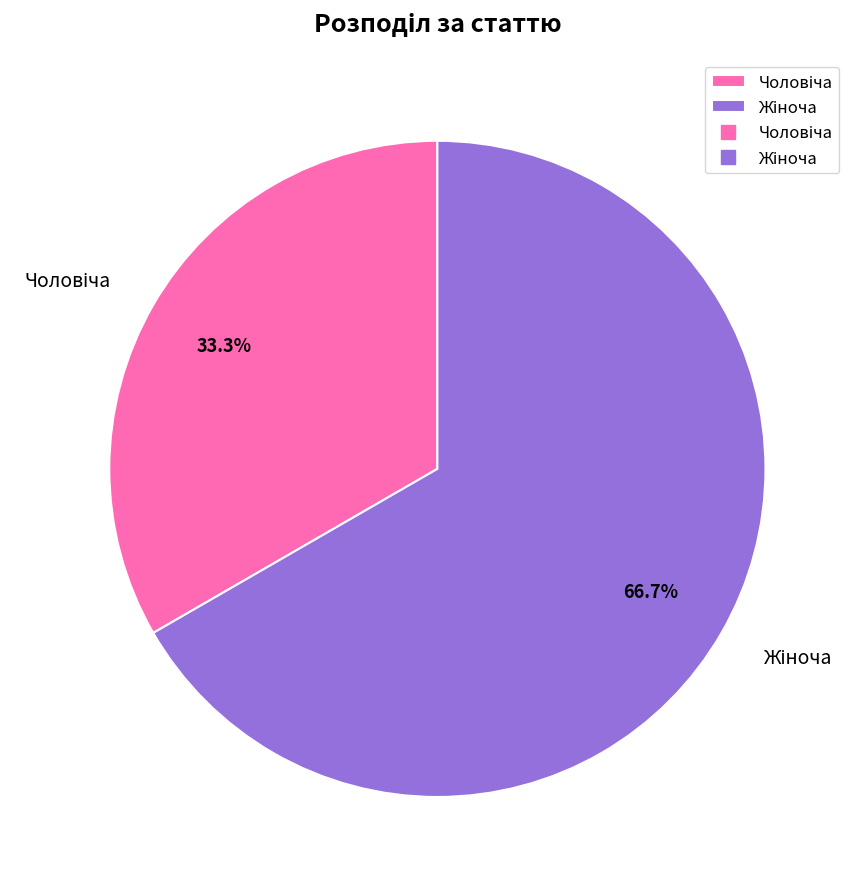

Is there any slice that represents more than half of the pie?

Yes